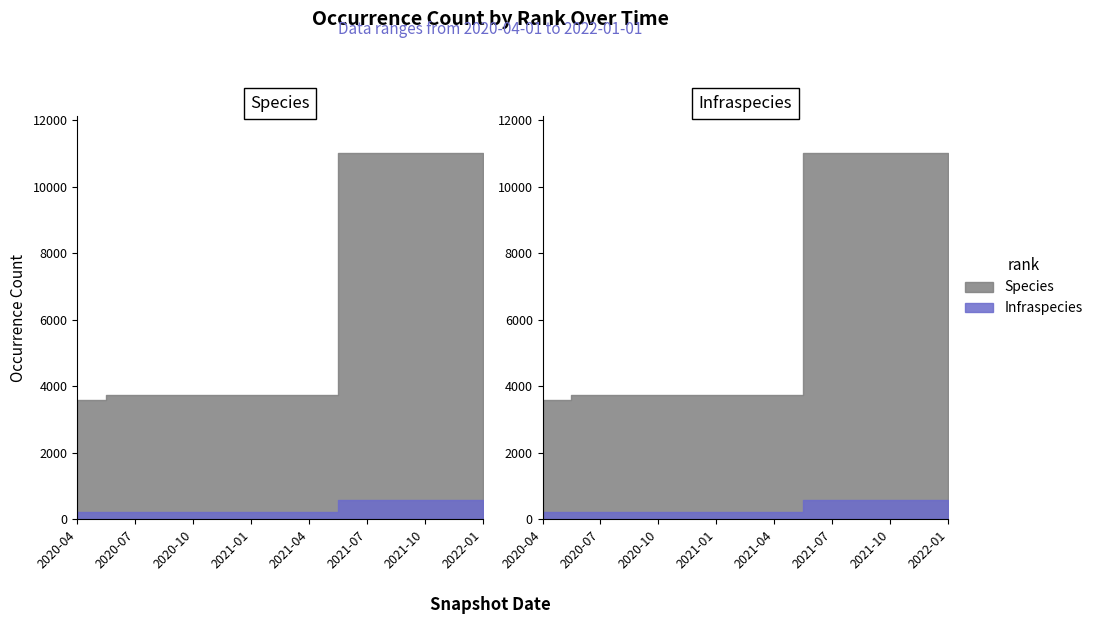

At which label is Infraspecies closest to 395?

2020-07-01